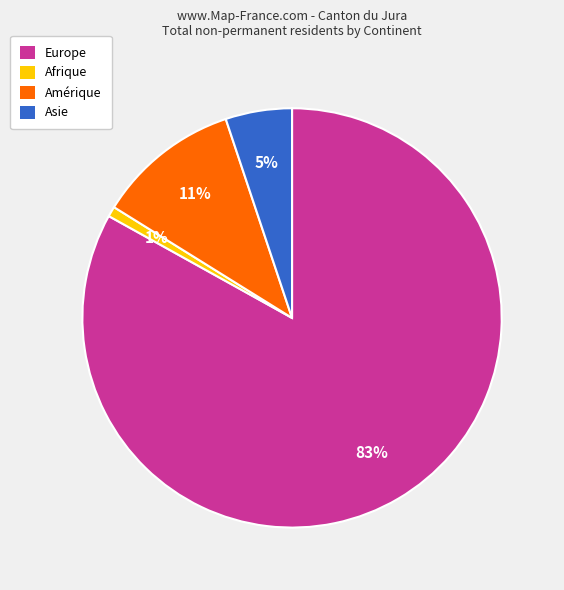

How many slices are in this pie chart?

4